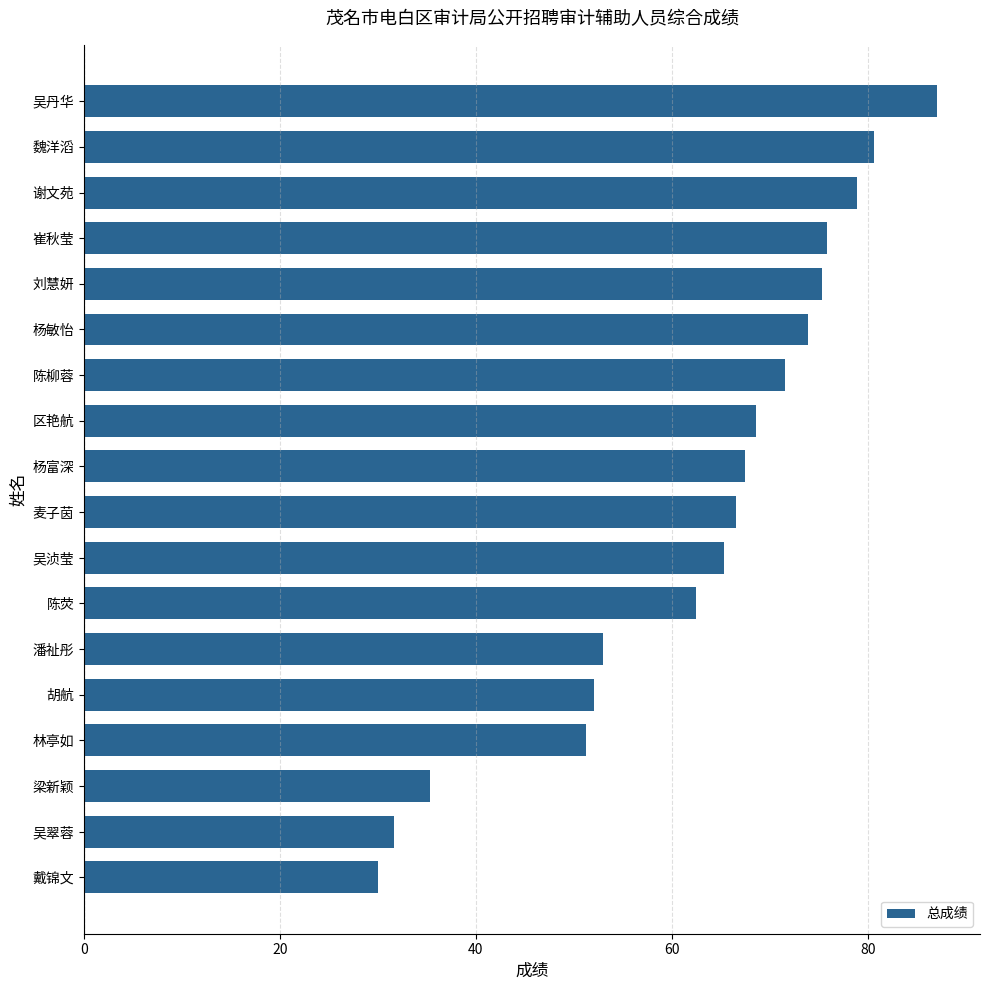

What is the ratio of the value at 麦子茵 to the value at 杨富深?

1.0